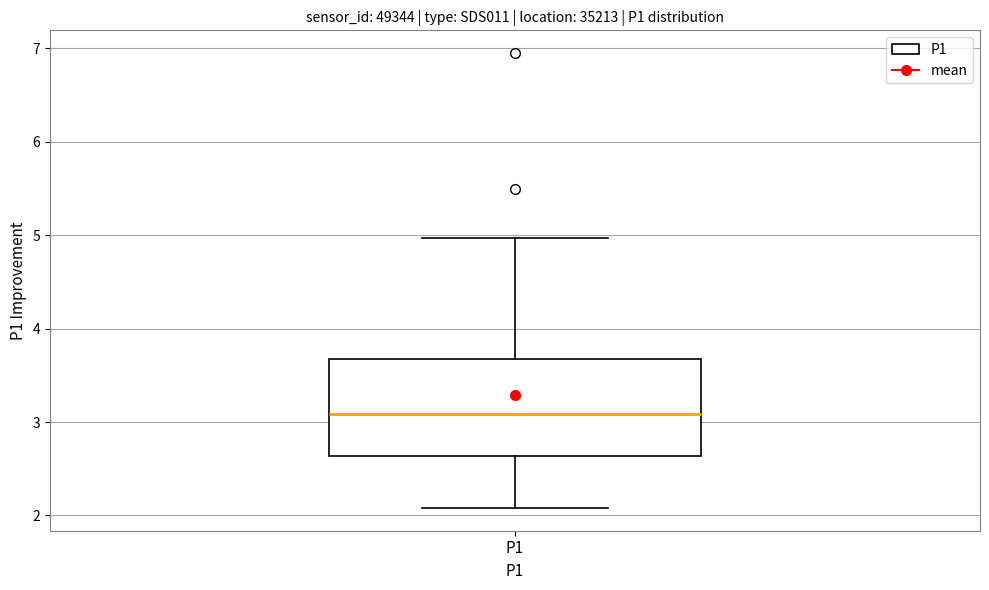

Transcribe this box plot: give where the median line is, the range the box spans, and where the two whiskers end, as read against the y-axis. The values are not printed on the chart, so give them approximately, as read against the axis.

median 3.1, box 2.6 to 3.7, whiskers 2.1 to 5.0